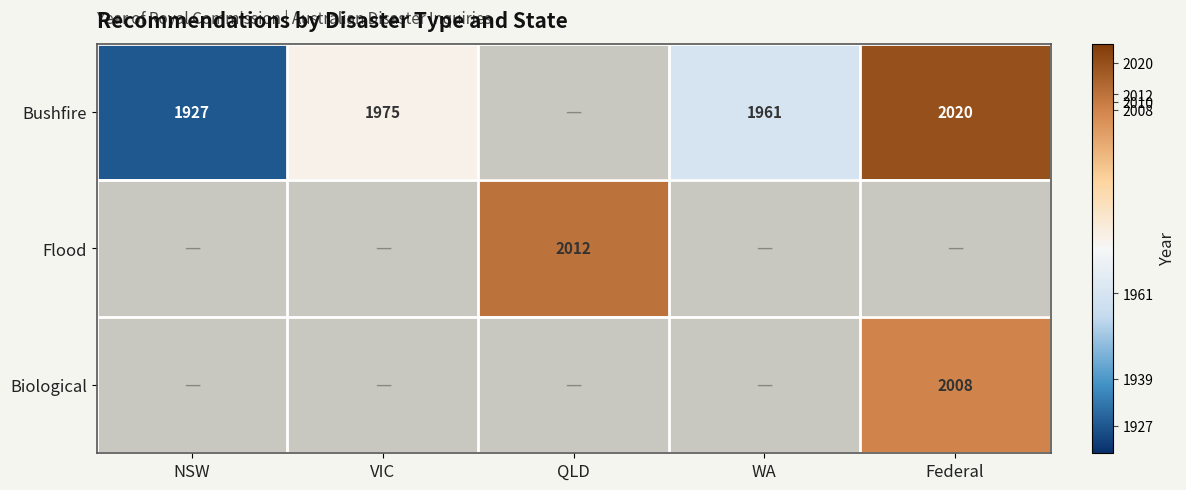

What is the greatest value displayed?

2020